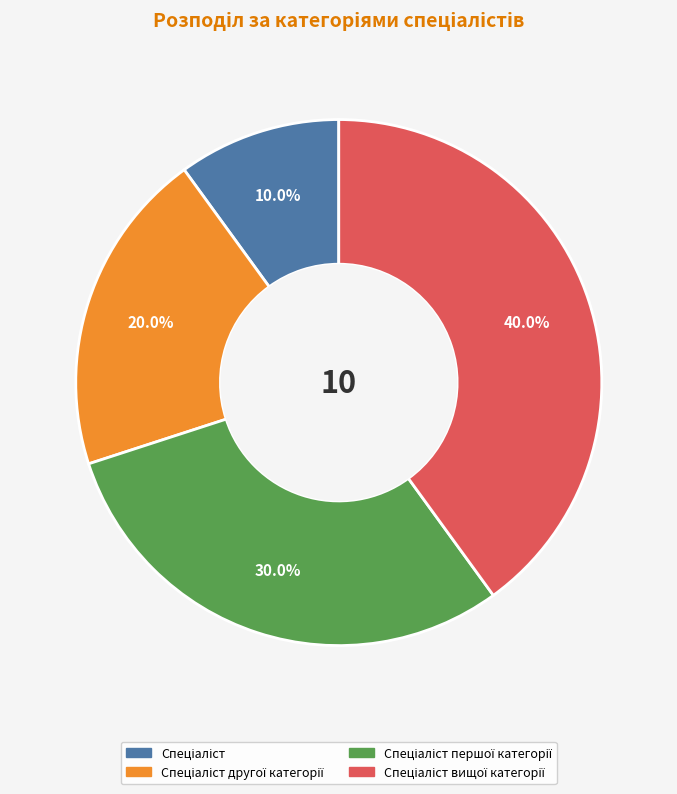

Does any single category account for the majority?

No